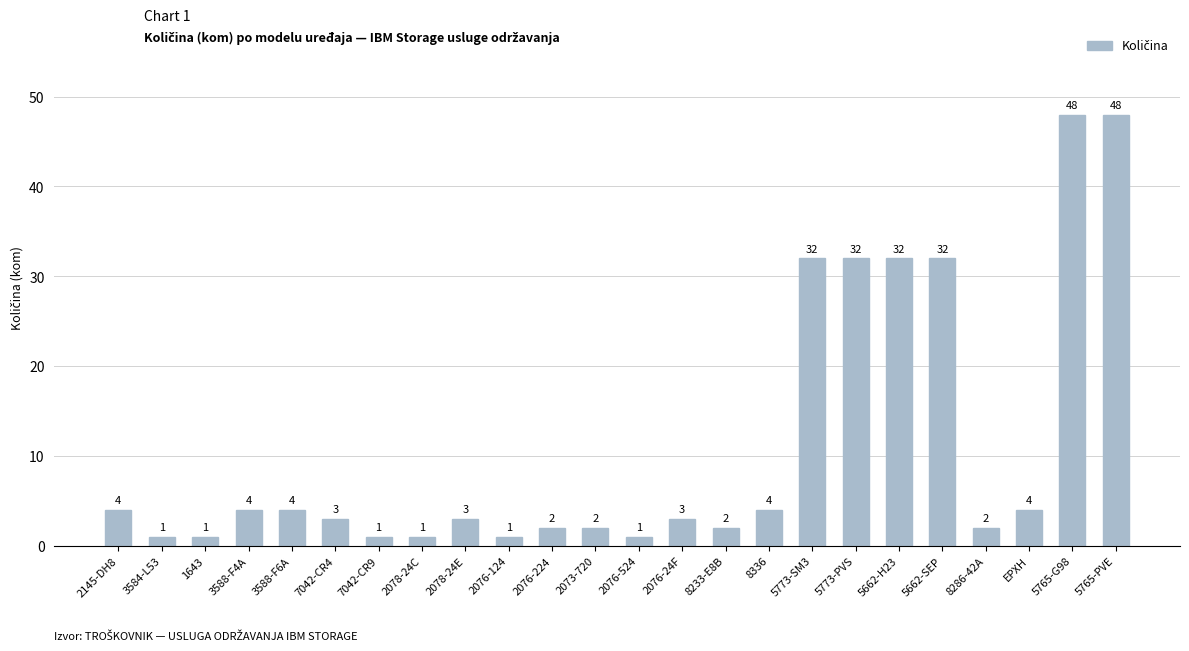

What is the label of the 18th bar from the right?

7042-CR9